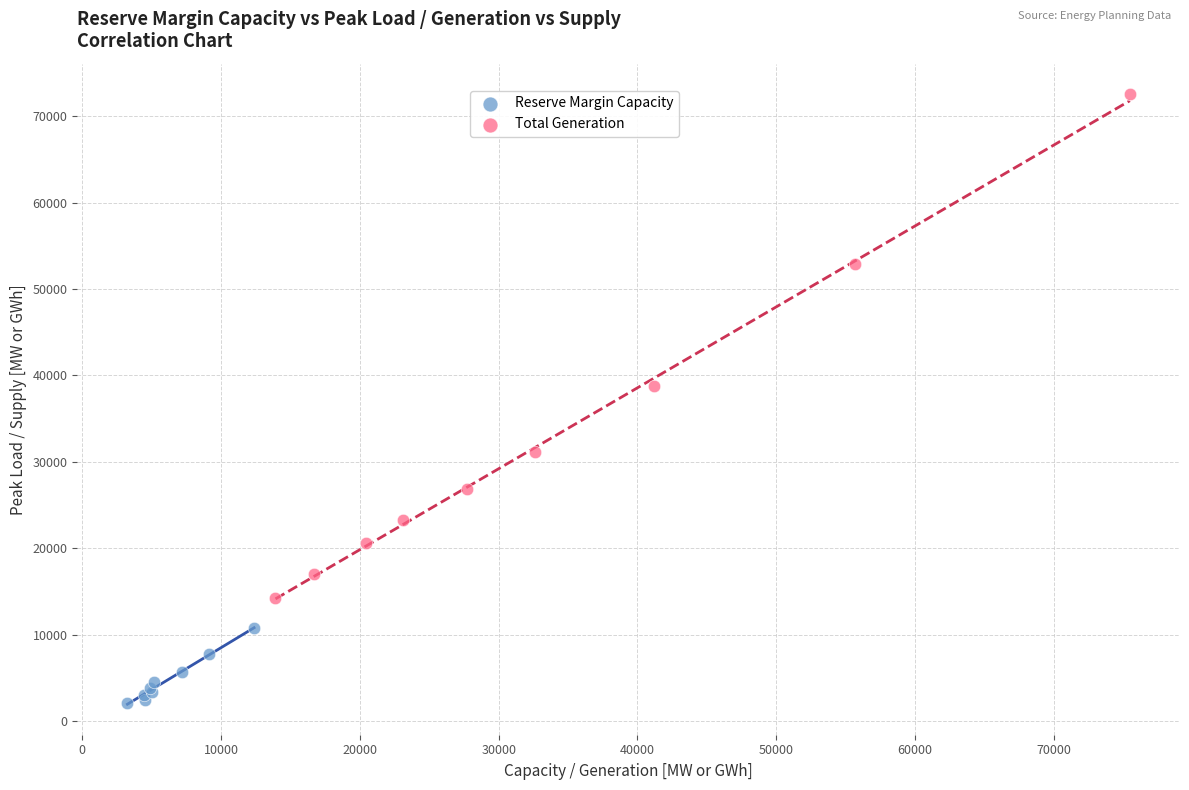

Which series contains the highest Y value?

Total Generation